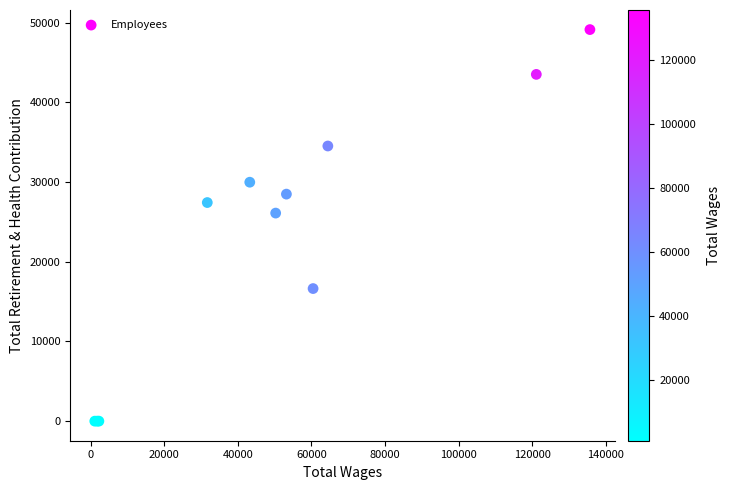

What Y value in the scatter plot is closest to 24557?

26097